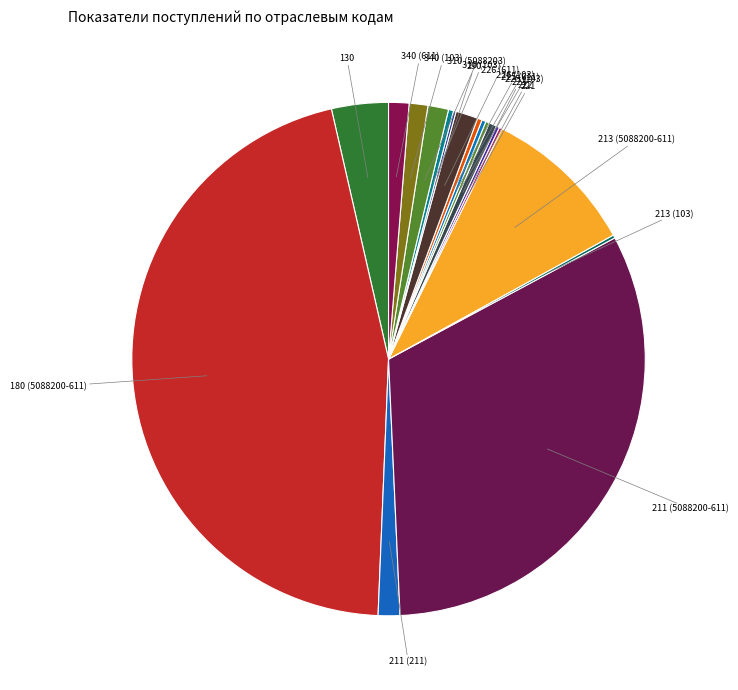

Is there a majority slice in this chart?

No